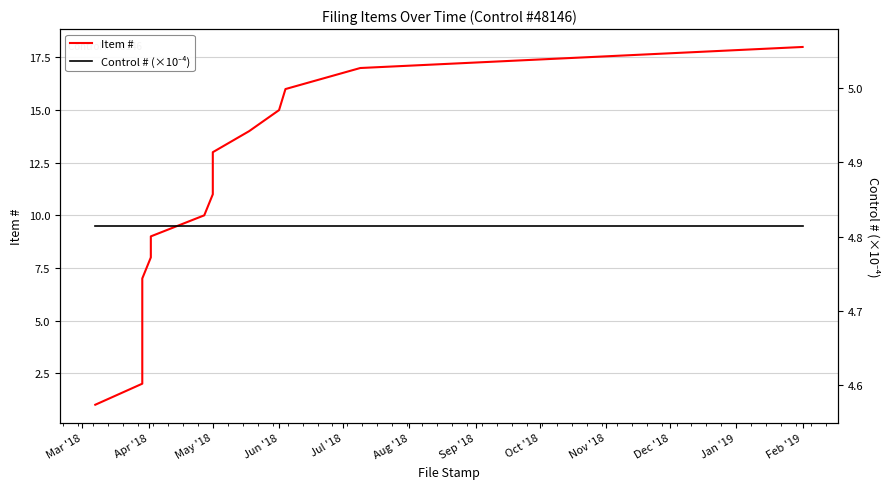

At how many categories does at least one series exceed 15?

3